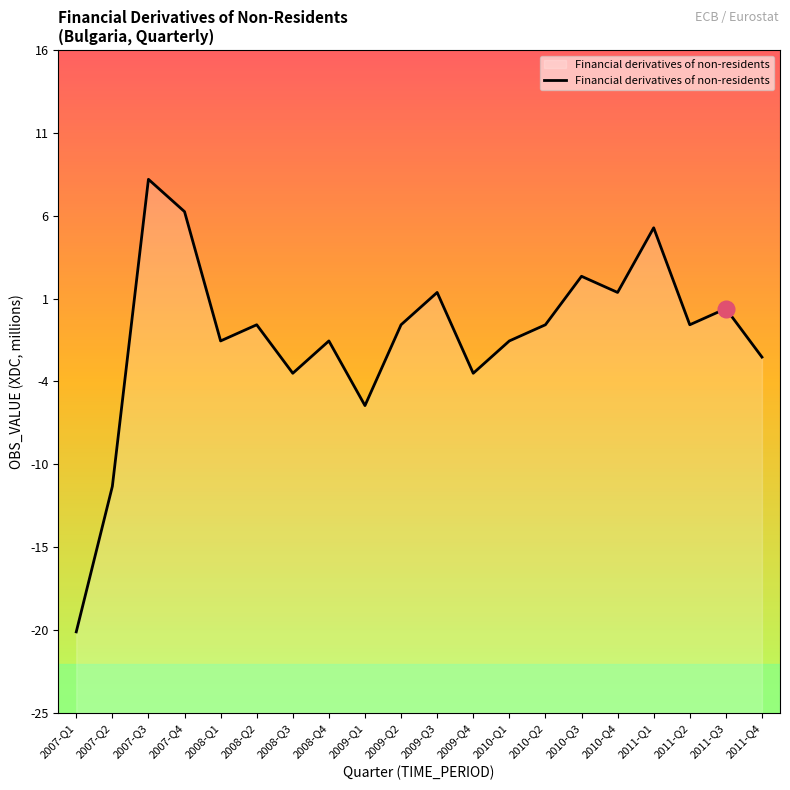

The chart shows a value of 1 at 2009-Q3. True or false?

True